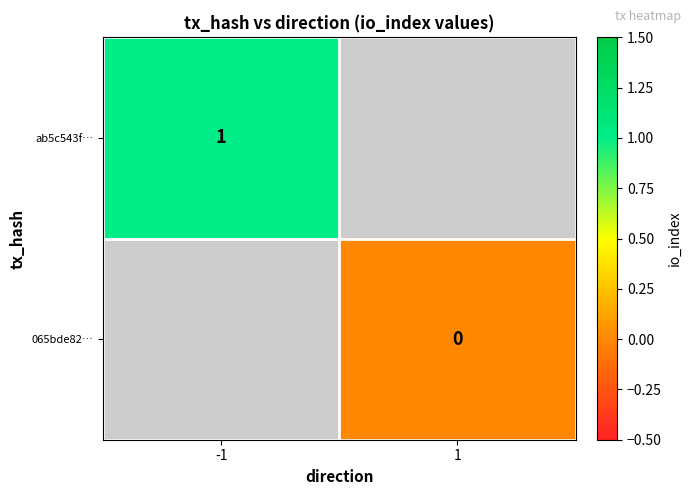

True or false: ab5c543f… has a value of 0 at -1.

False